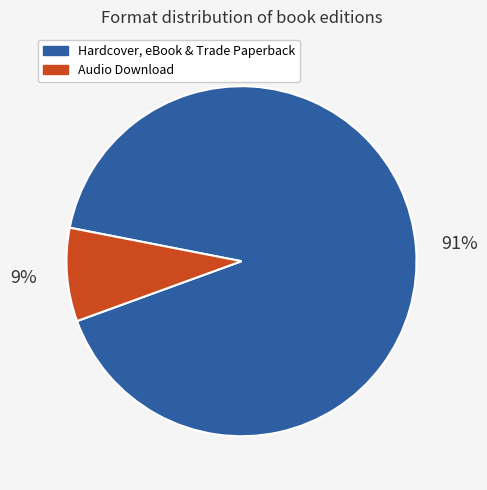

Is the sum of Hardcover, eBook & Trade Paperback and Audio Download greater than half?

Yes